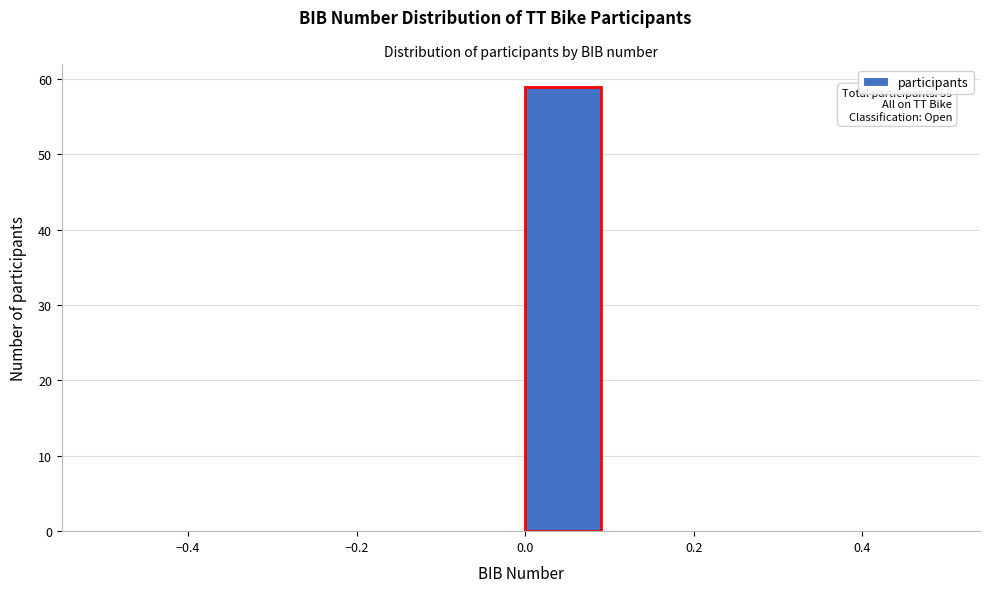

Over which range of the x-axis is the bar tallest?

0.0 to 0.1